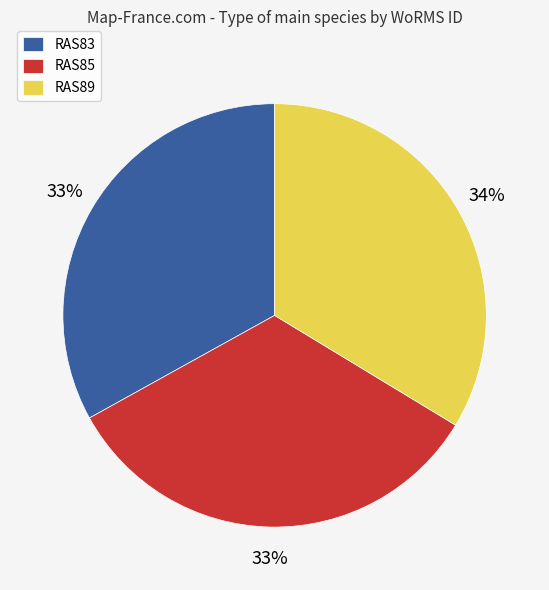

What is the ratio of the value at RAS85 to the value at RAS89?

1.0